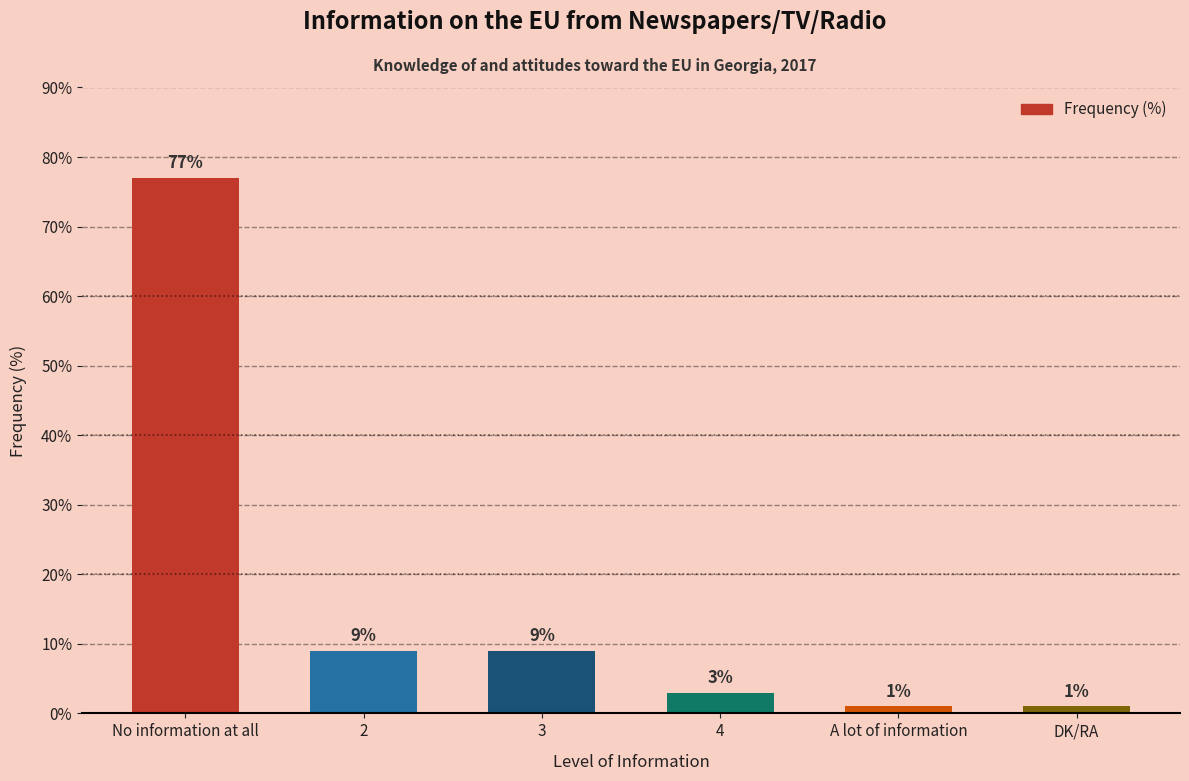

How many series are shown in this chart?

1